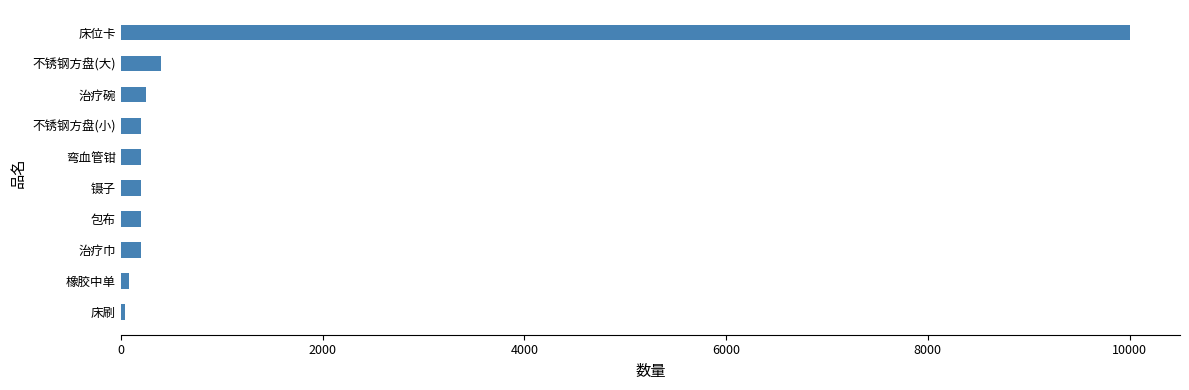

Is it true that the value at 不锈钢方盘(大) is 400?

True